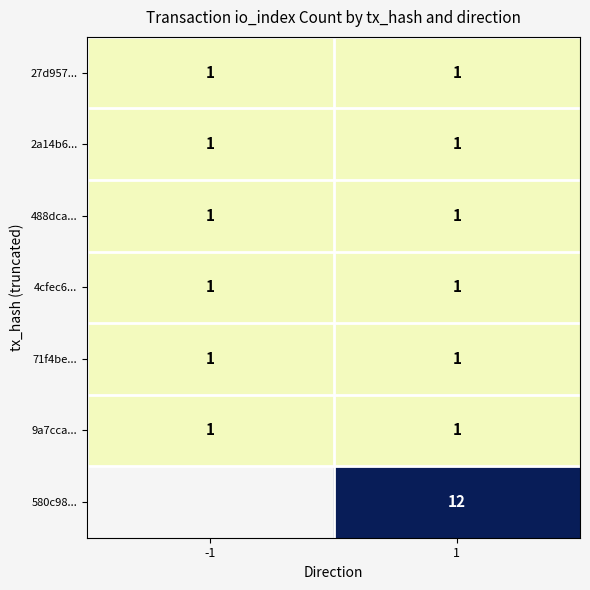

Count the number of data series in this chart.

7